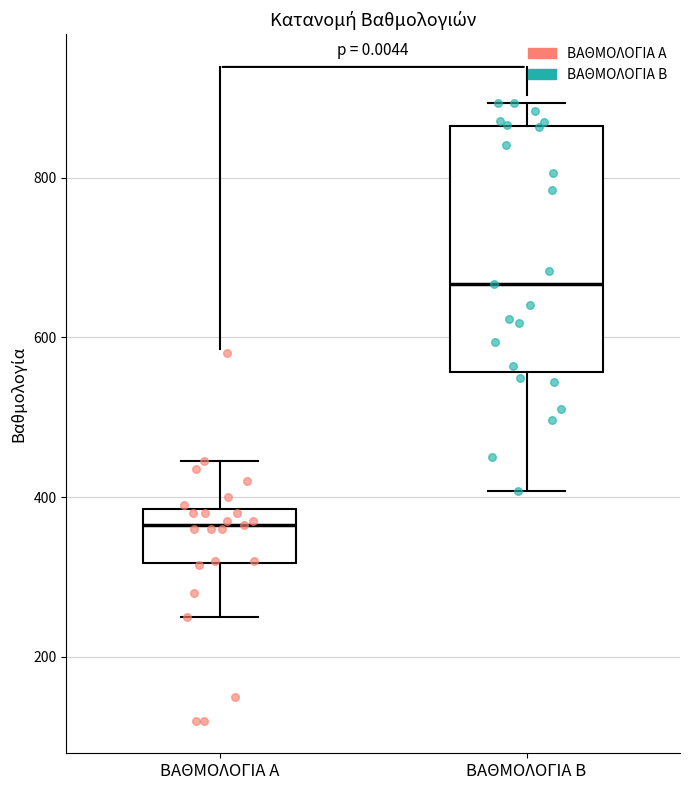

Reading left to right, read every box against the y-axis: the position of its median line, the range the box covers, and the ends of its whiskers. The values are not printed on the chart, so give them approximately, as read against the axis.

ΒΑΘΜΟΛΟΓΙΑ Α: median 360, box 320 to 380, whiskers 260 to 440
ΒΑΘΜΟΛΟΓΙΑ Β: median 660, box 560 to 860, whiskers 400 to 900